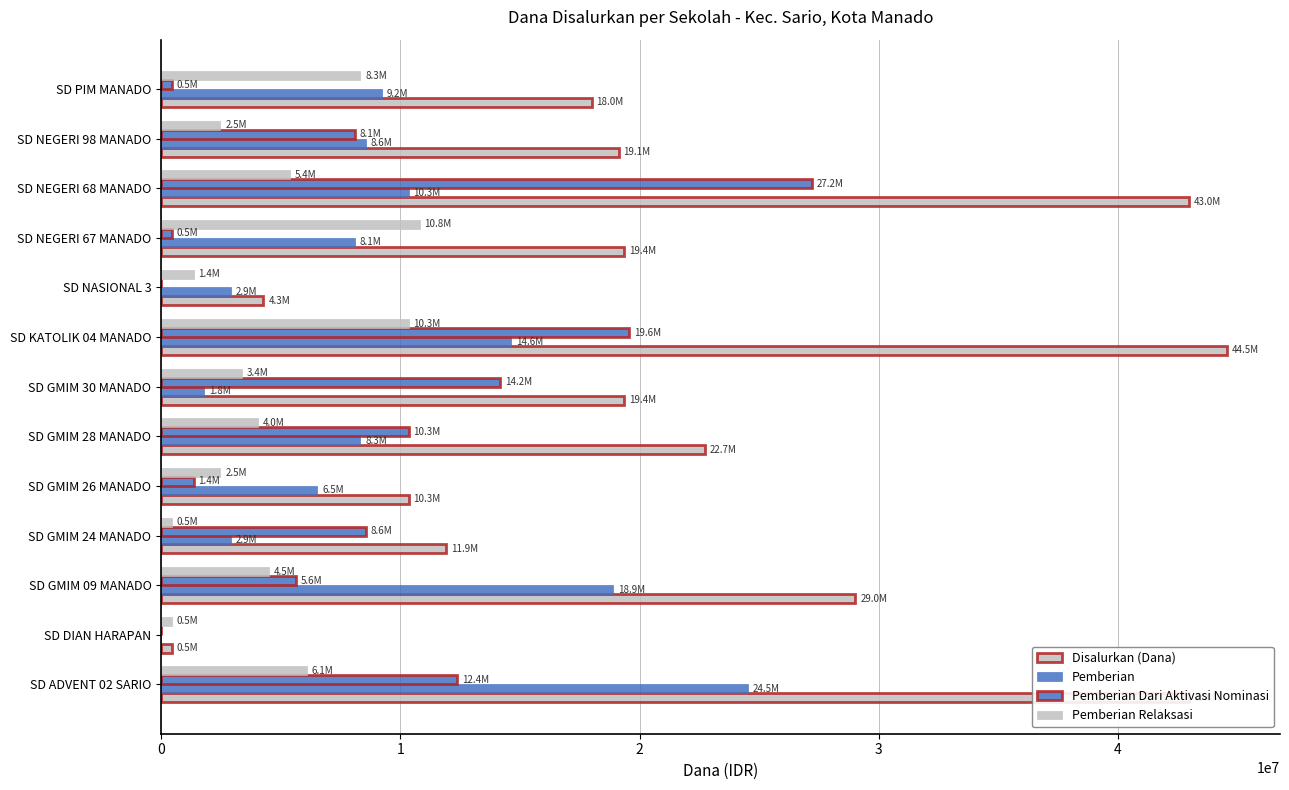

What is the average value of the Pemberian series?

8982692